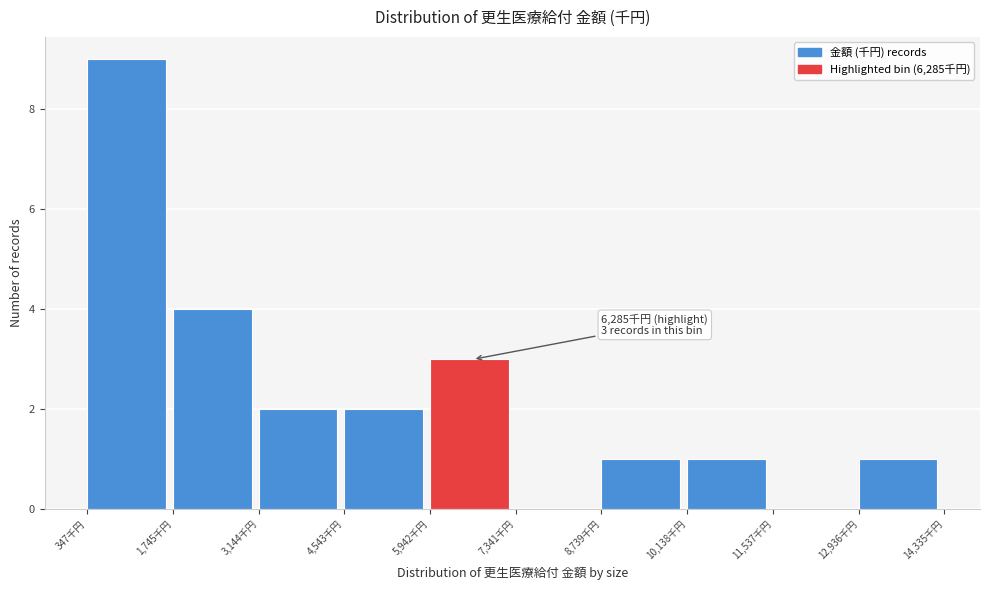

Over which range of the x-axis is the bar tallest?

400 to 1800